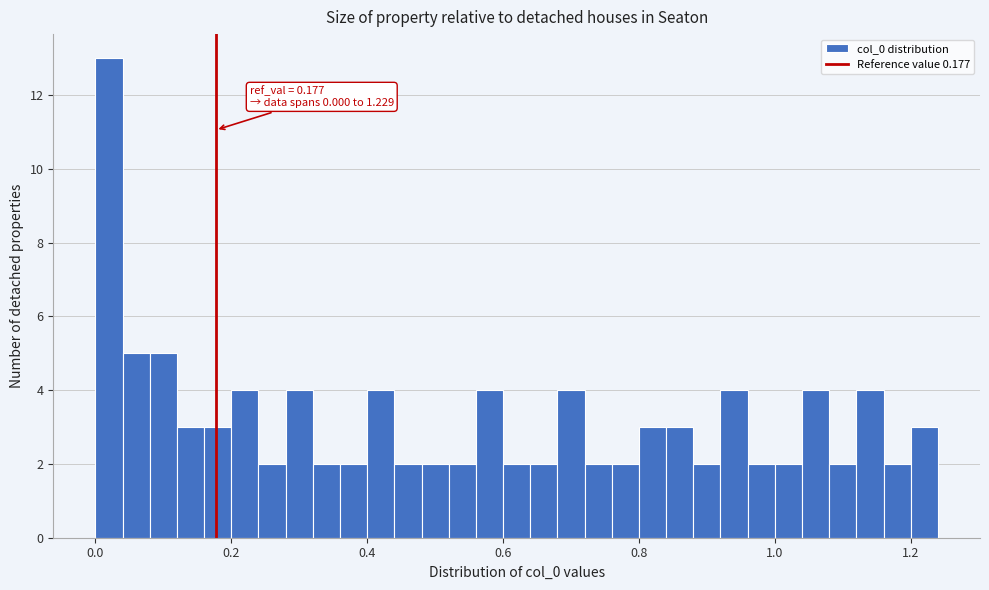

Read against the x-axis, roughly where is the centre of the tallest bar?

0.02